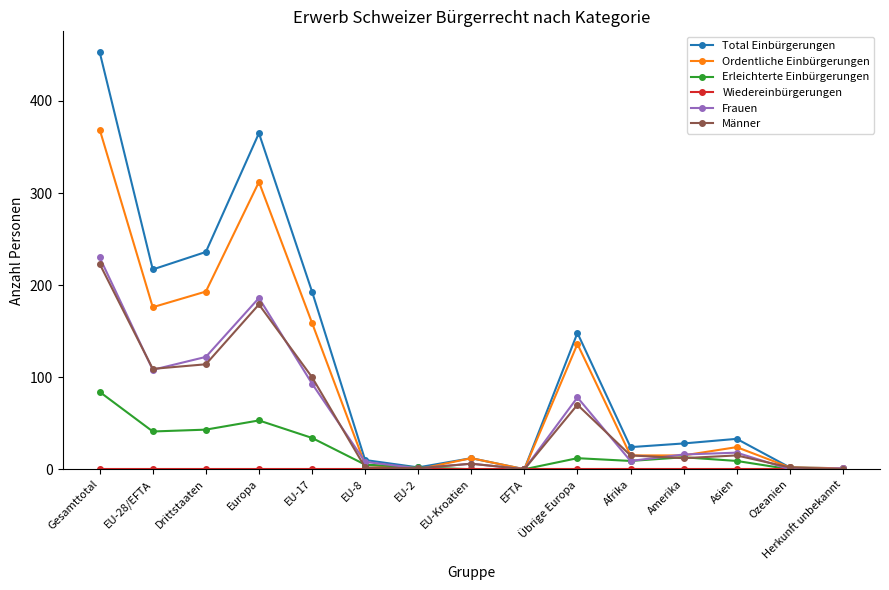

How many lines are shown in the chart?

6